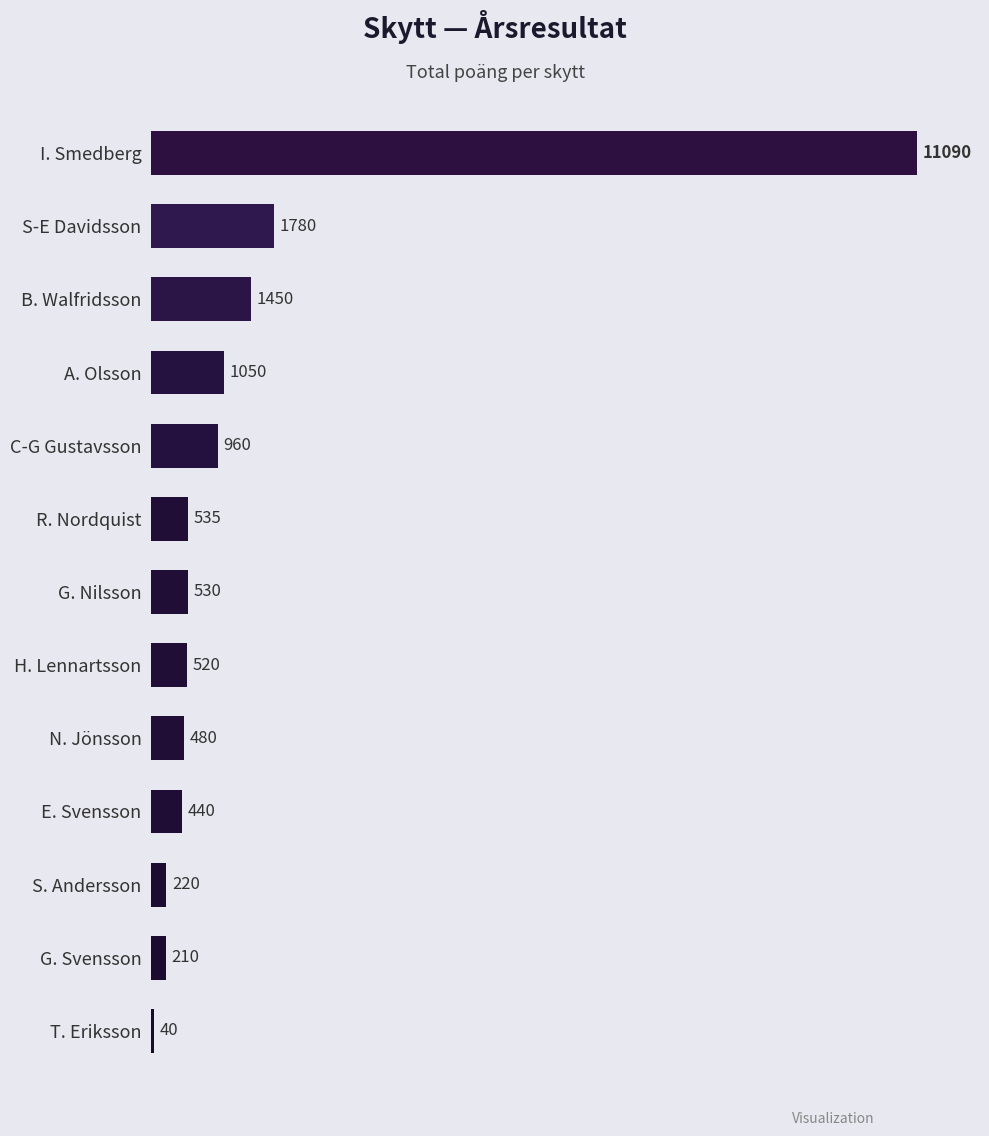

What is the sum of the values at S. Andersson and T. Eriksson?

260